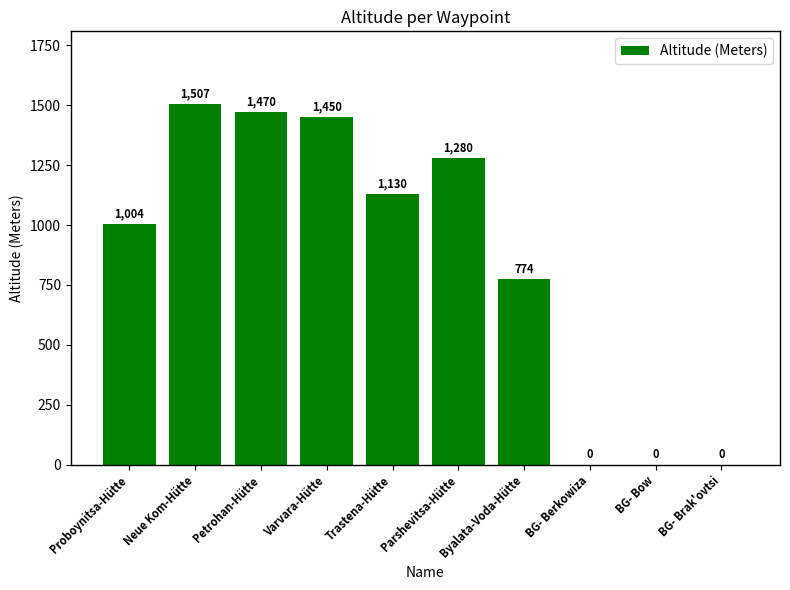

What is the change in value from Byalata-Voda-Hütte to BG- Brak'ovtsi?

-774